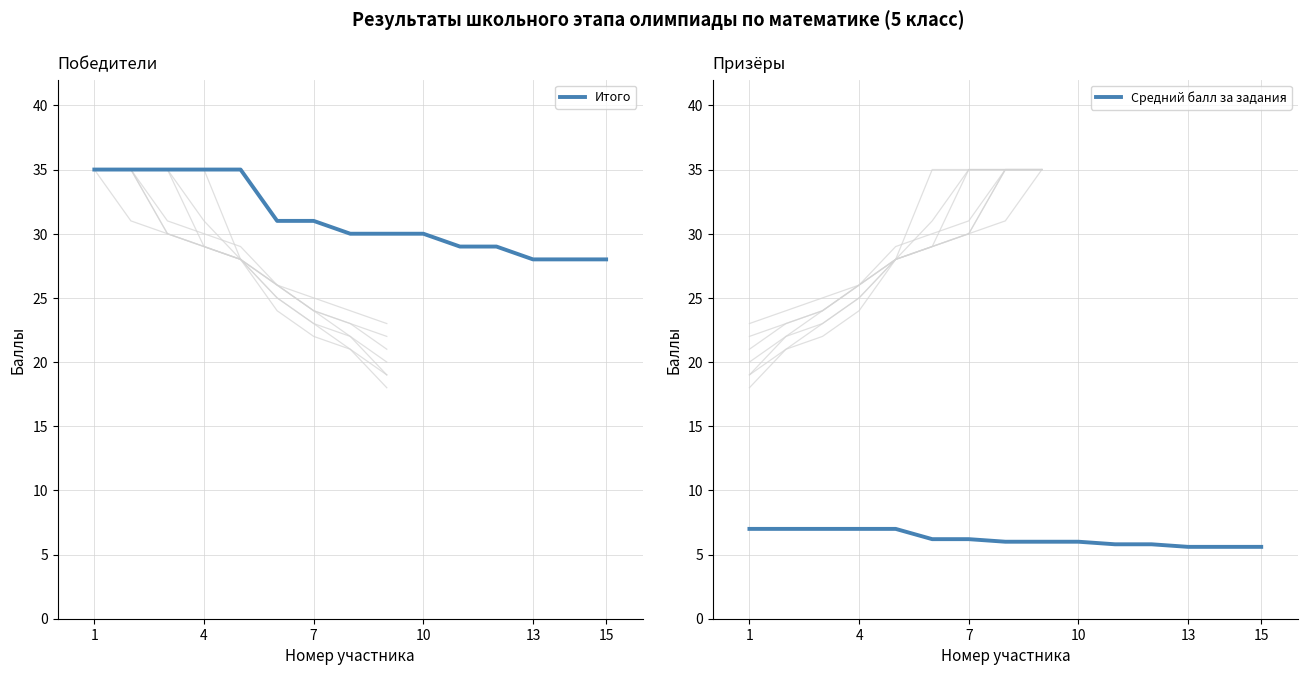

The value of Итого at 4 is 35. True or false?

True